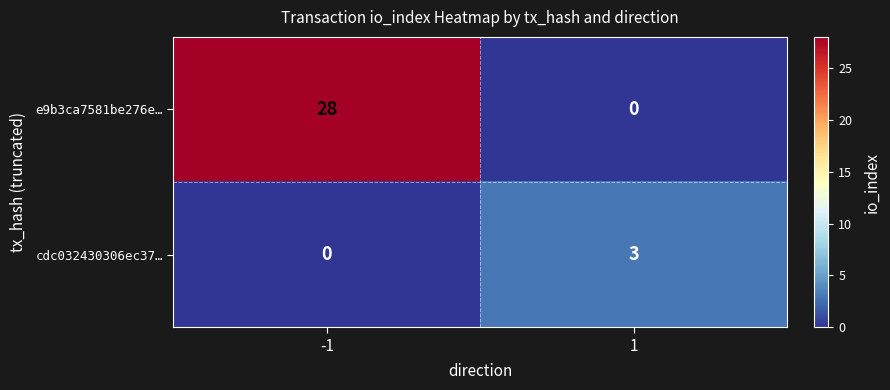

What is the difference between the maximum and minimum values in the e9b3ca7581be276e… series?

28